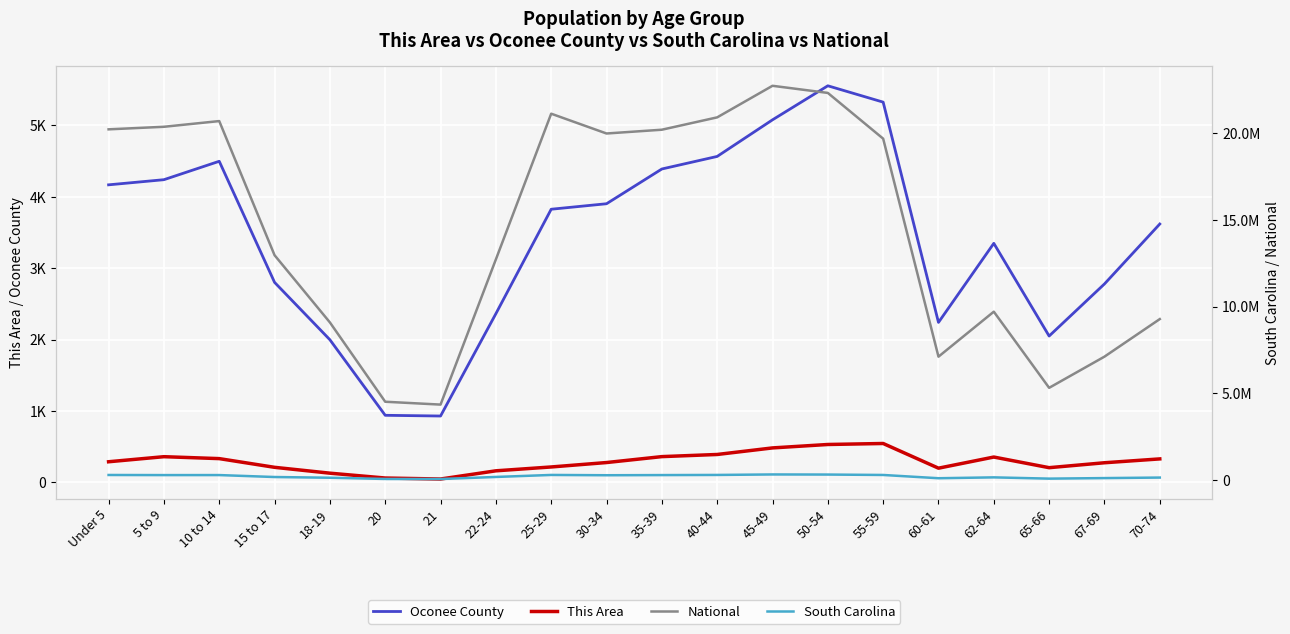

The National series shows 4776564 at 60-61. True or false?

False